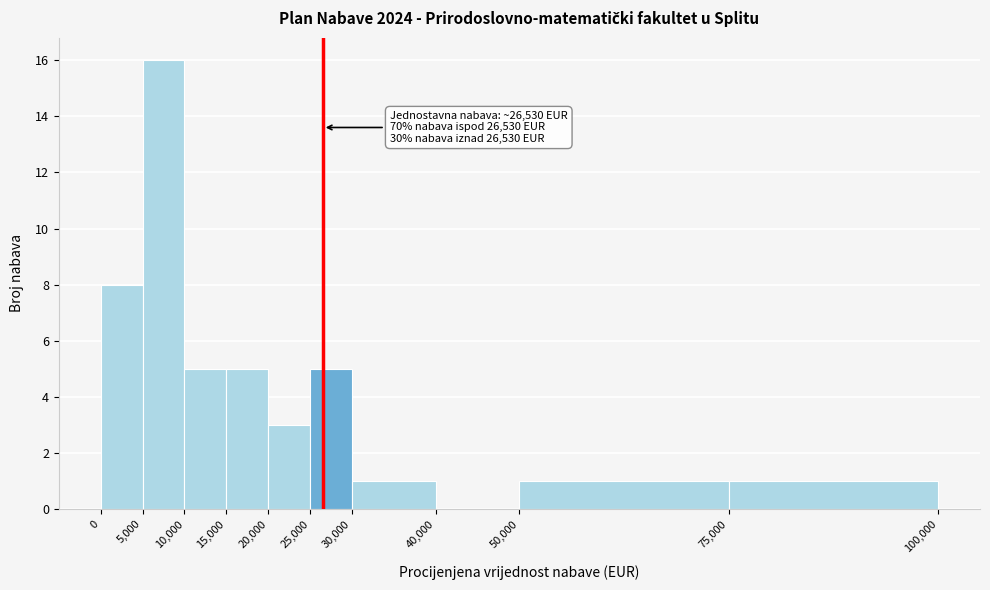

Which range on the x-axis has the tallest bar?

5,000 to 10,000